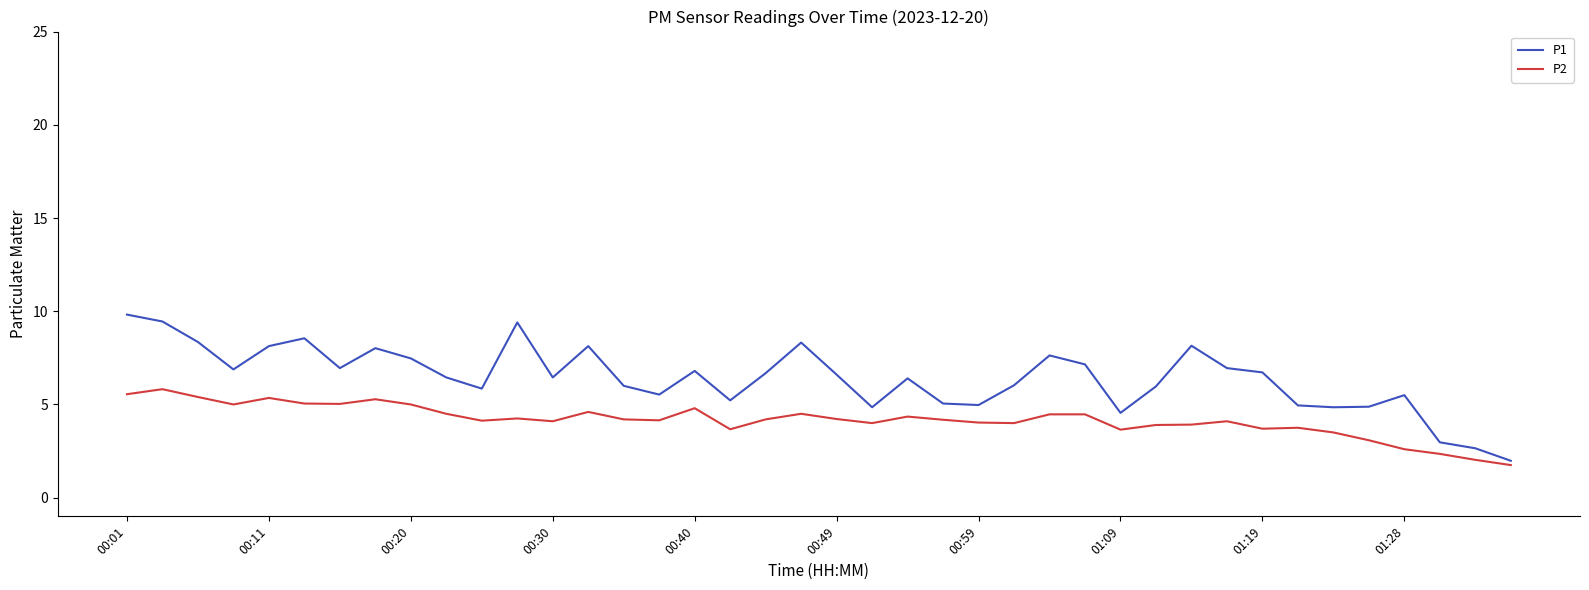

Is this an area chart (filled region under the line)?

No